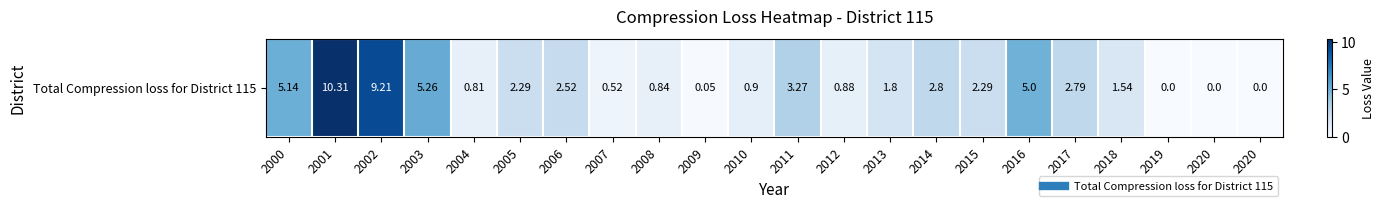

Where is the data nearest to the value 5?

2016